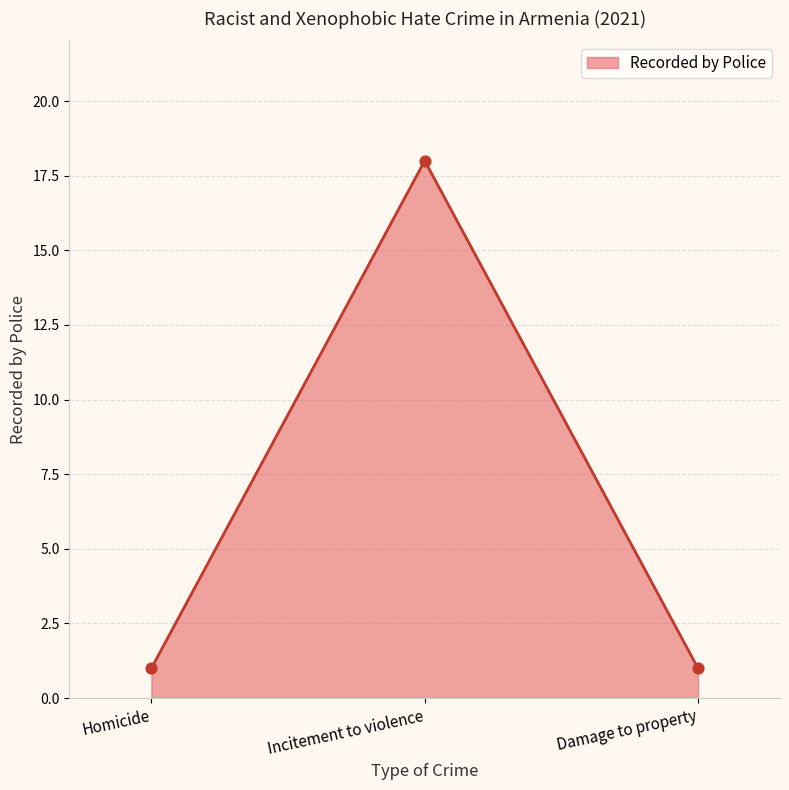

What is the change in value from Homicide to Incitement to violence?

+17